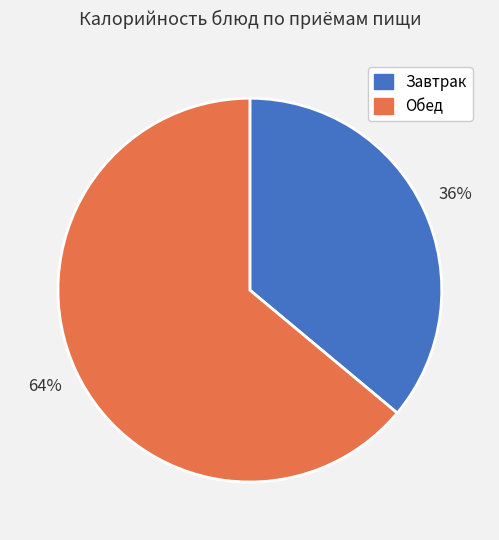

Does any single category account for the majority?

Yes